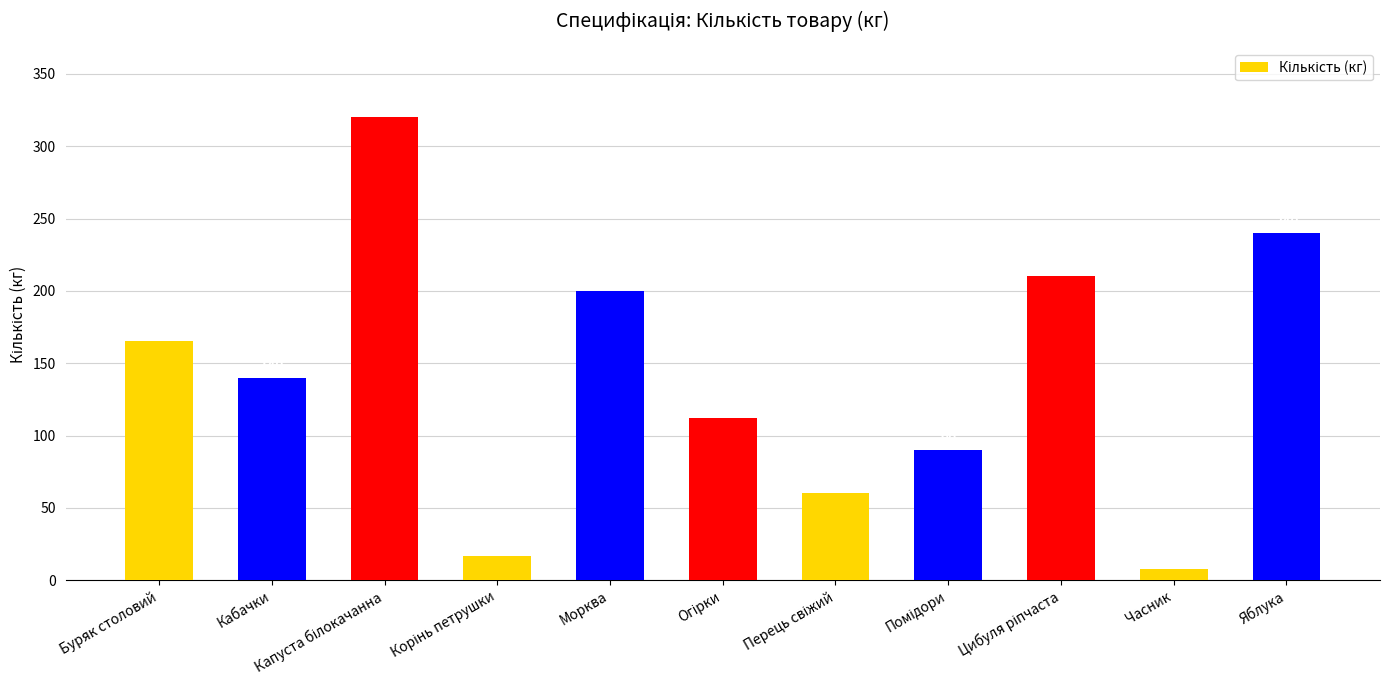

What is the value of the 10th bar from the left?

8